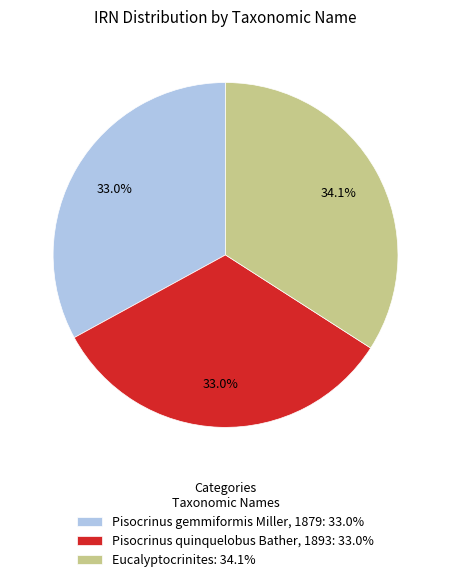

Is there a majority slice in this chart?

No